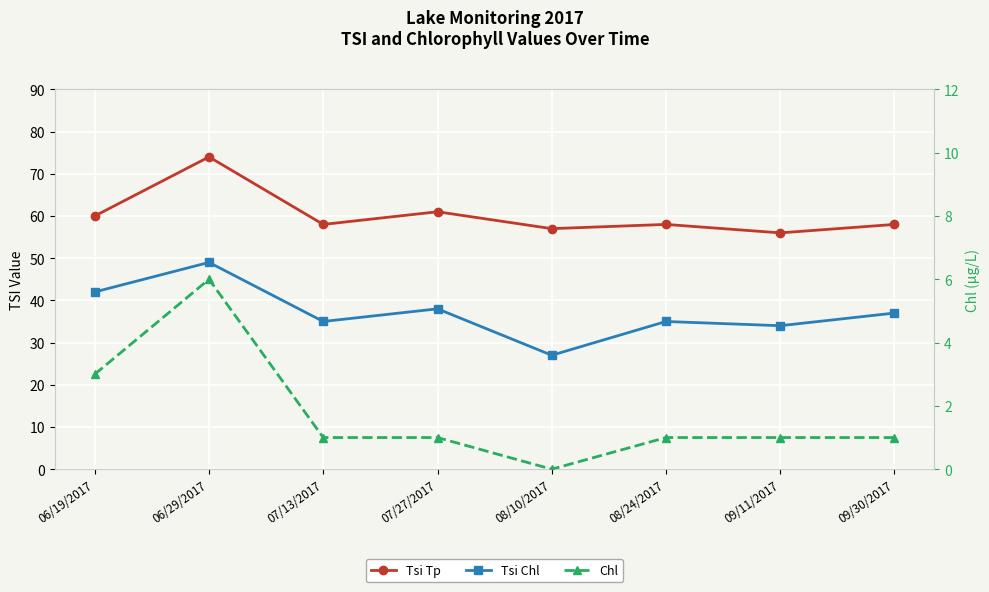

True or false: Chl has more than 2 points higher than both neighbors.

False